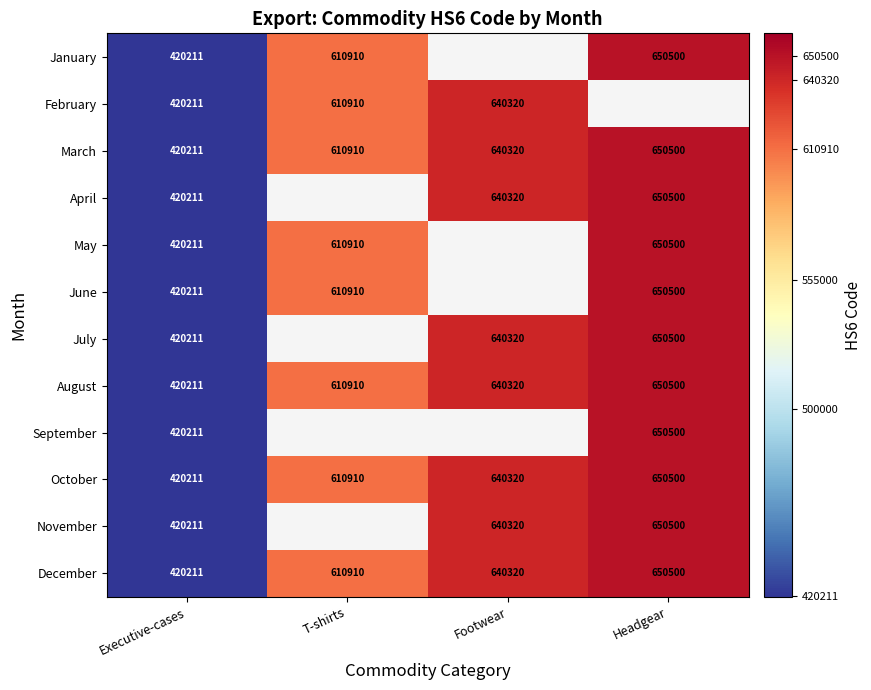

Rank the categories by March value from highest to lowest.

Headgear, Footwear, T-shirts, Executive-cases